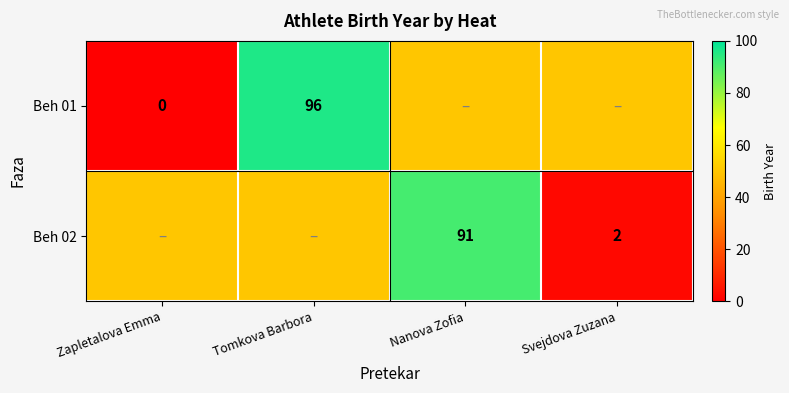

What is the sum of the Beh 02 values at Svejdova Zuzana and Nanova Zofia?

93